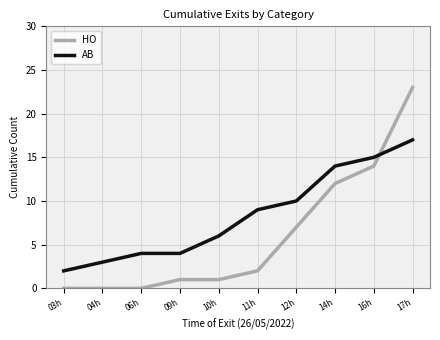

Which series changed the most between 06h and 14h?

HO